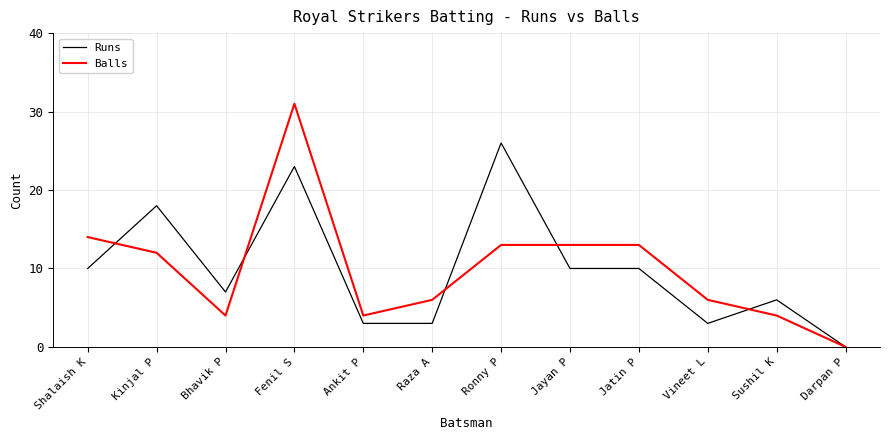

The value of Runs at Darpan P is 0. True or false?

True